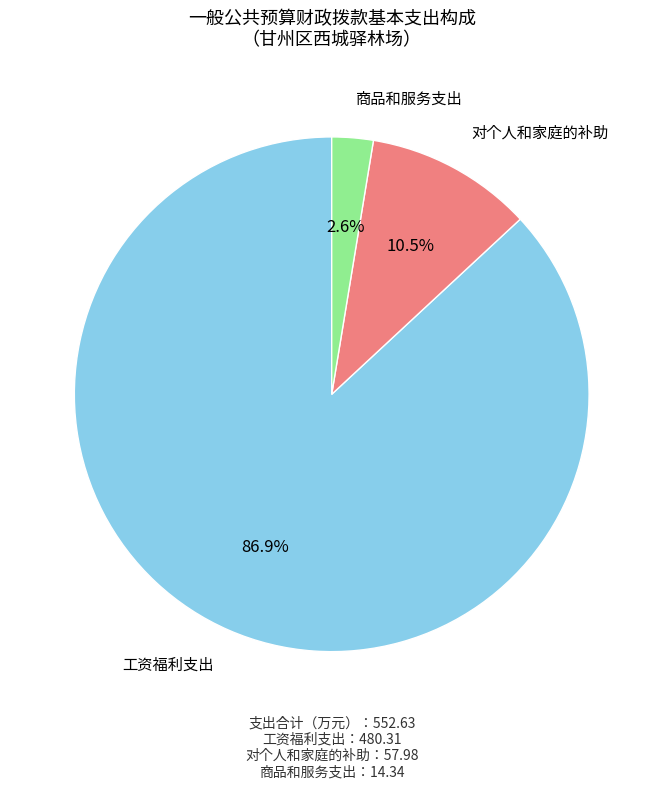

Is it true that 商品和服务支出 is 15% of the pie?

False